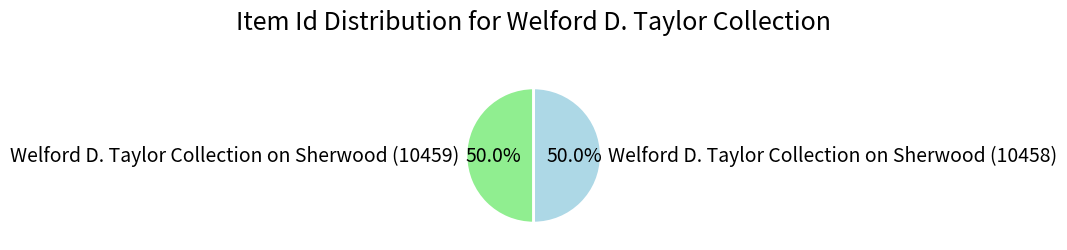

To the nearest percent, what portion does Welford D. Taylor Collection on Sherwood (10458) represent?

50%